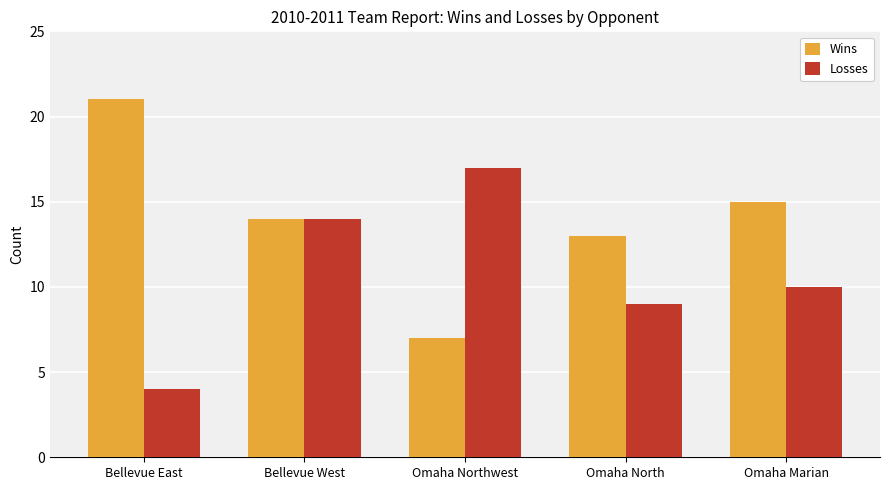

The Losses series shows 17 at Omaha Northwest. True or false?

True